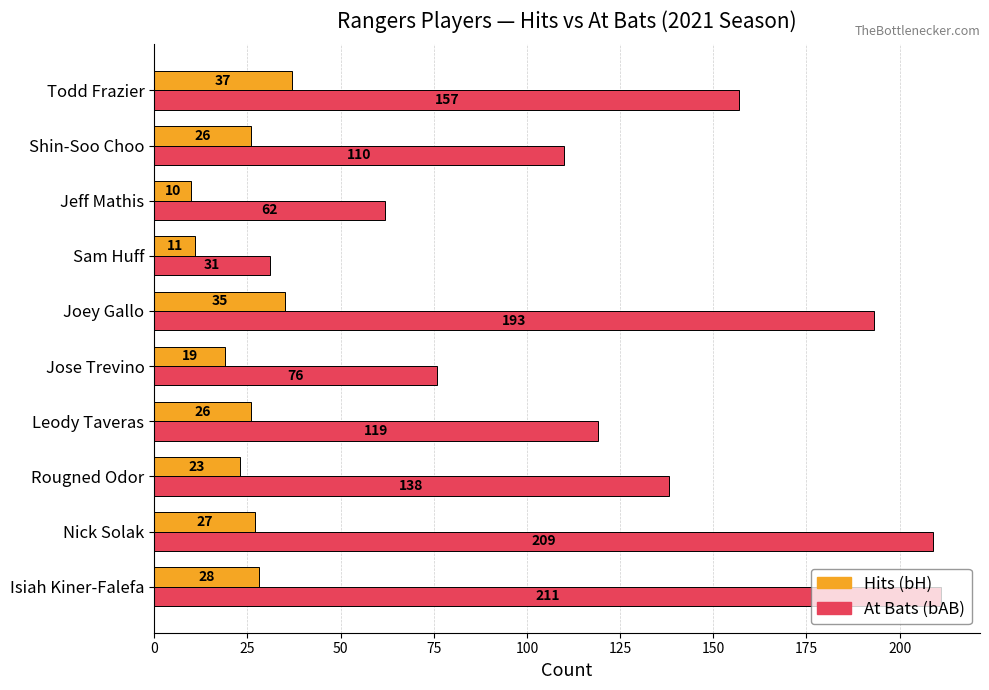

Which category has the highest value across all series?

Isiah Kiner-Falefa